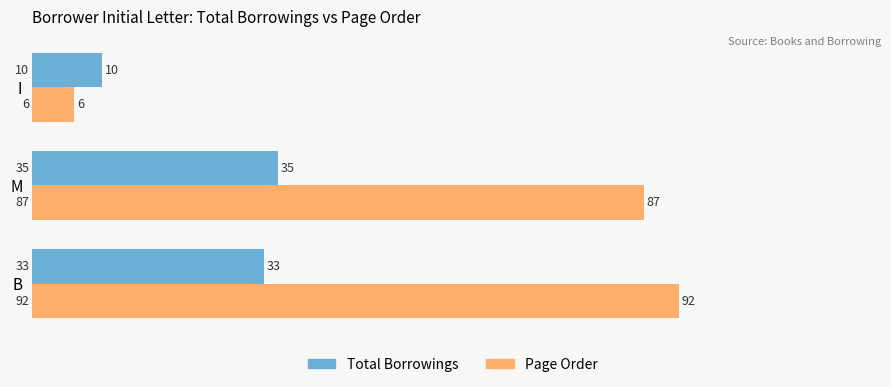

The value of Total Borrowings at I is 14. True or false?

False